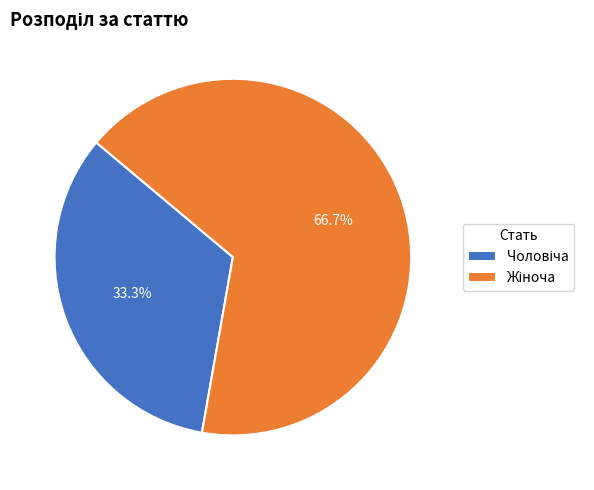

Is there a majority slice in this chart?

Yes